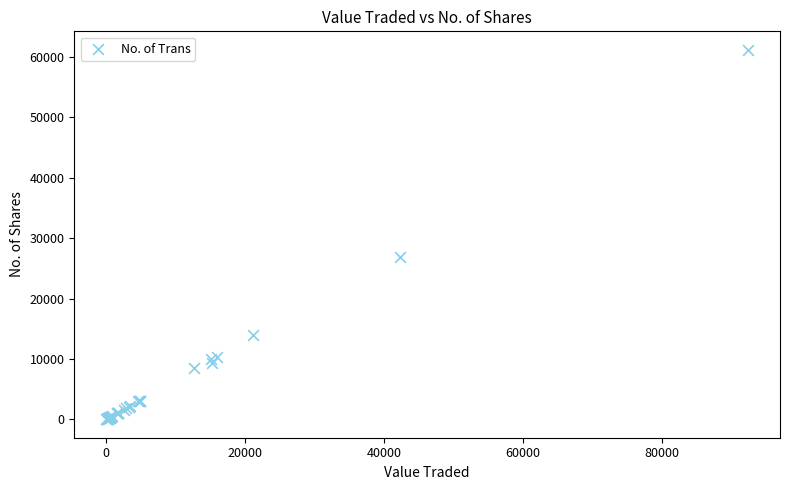

What Y value in the scatter plot is closest to 30596?

26856